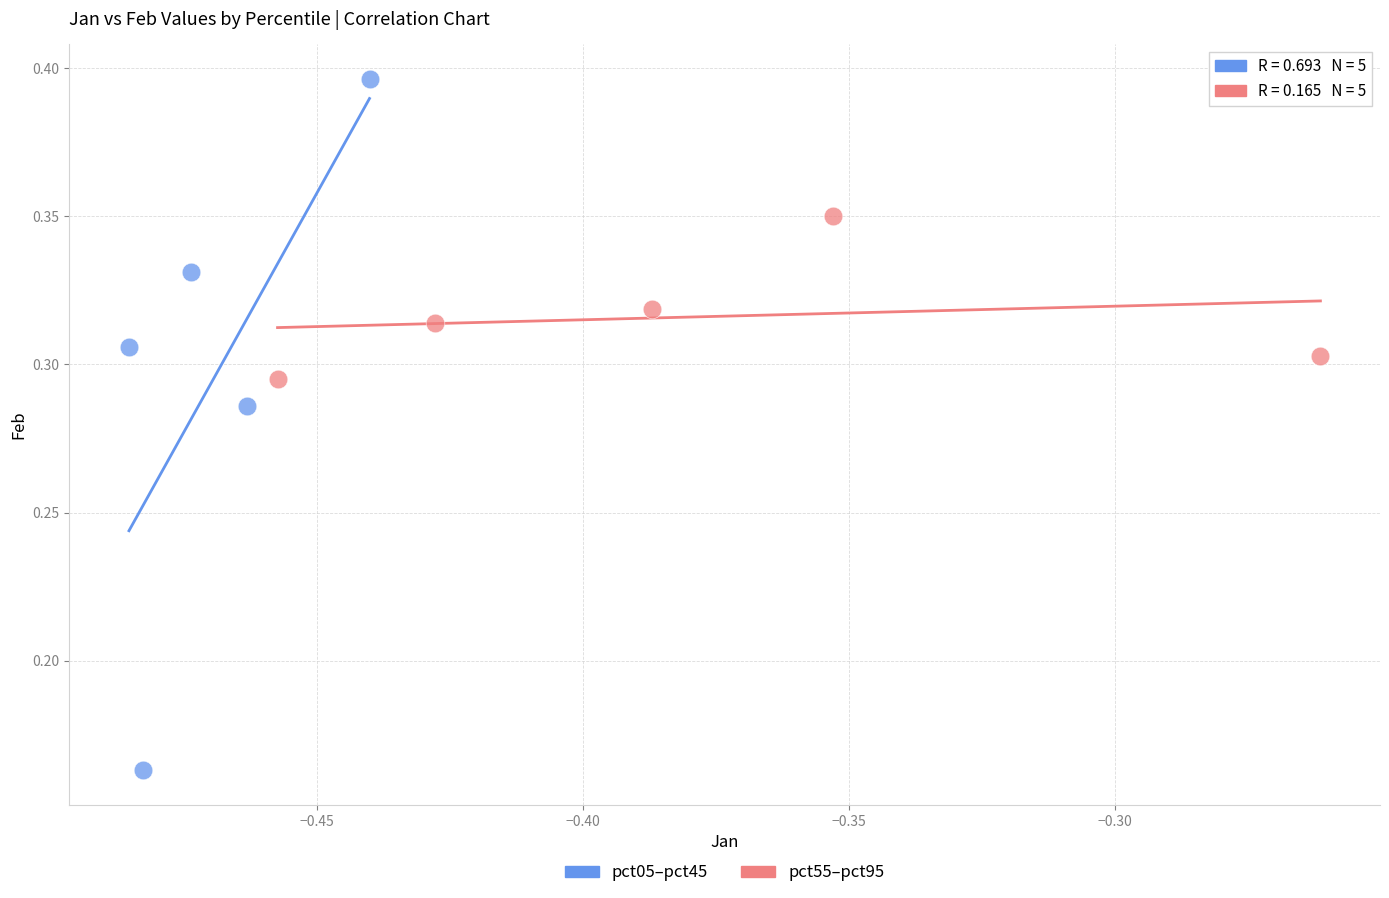

Which series has the largest Y range (max minus min)?

pct05–pct45